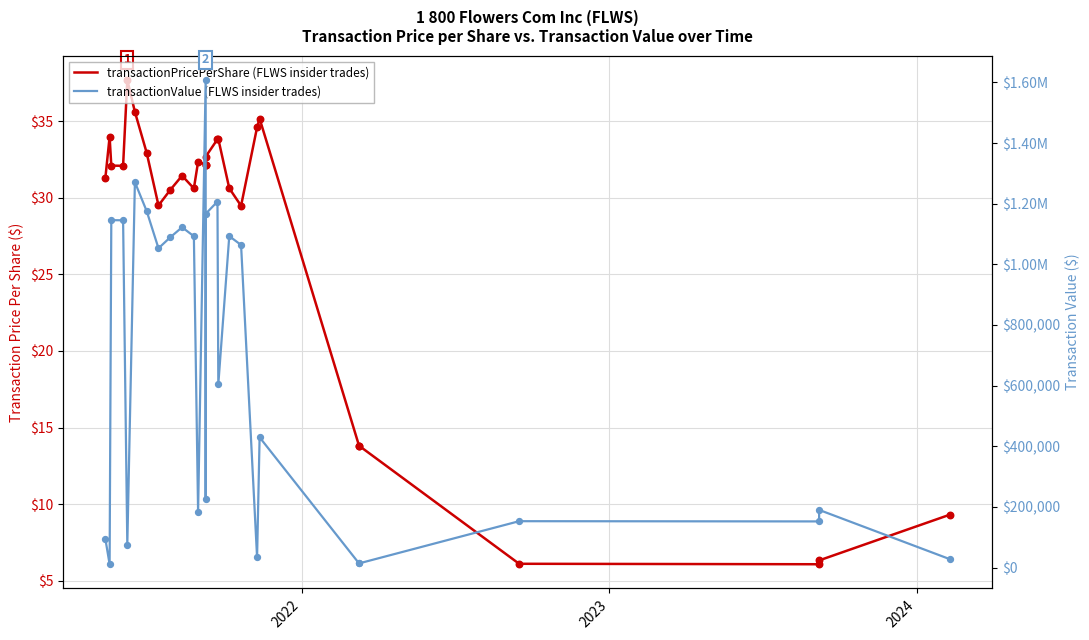

Is the value of transactionPricePerShare (FLWS insider trades) at 2021 greater than the value of transactionValue (FLWS insider trades) at 21?

No